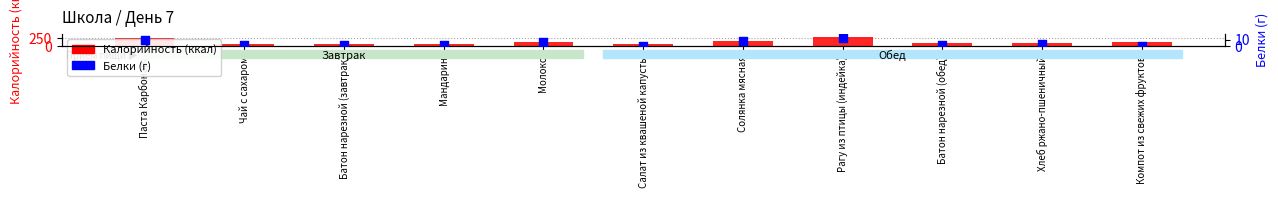

Which series has the largest total across all categories?

Калорийность